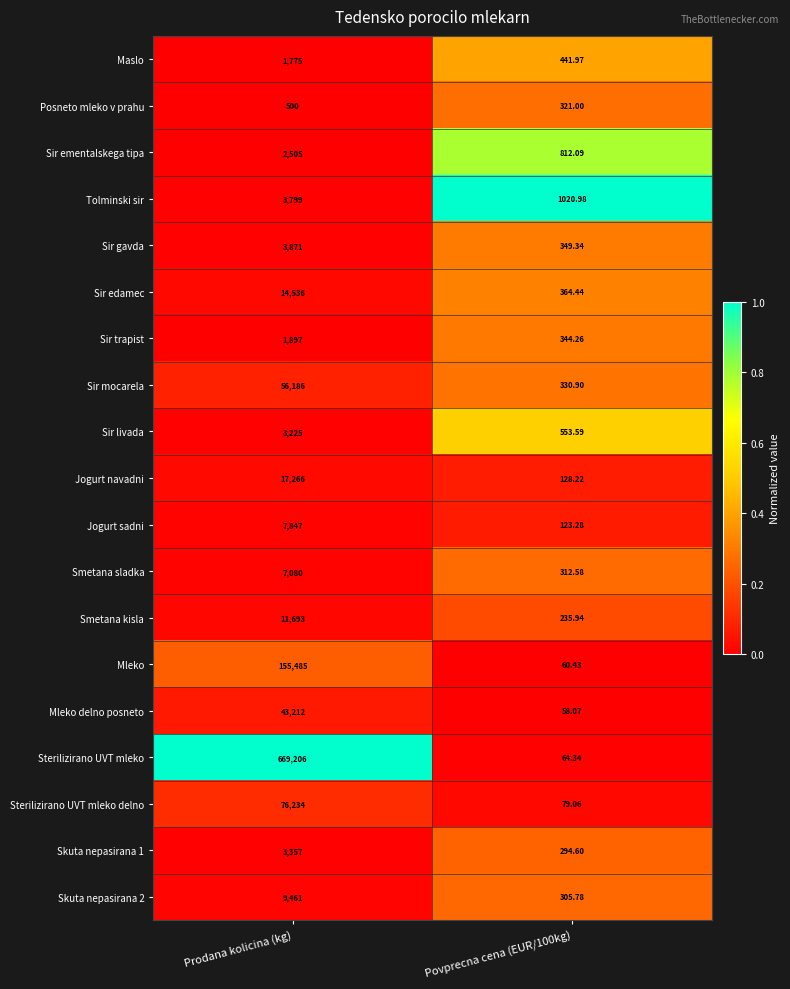

Which series changed the most between Prodana kolicina (kg) and Povprecna cena (EUR/100kg)?

Sterilizirano UVT mleko